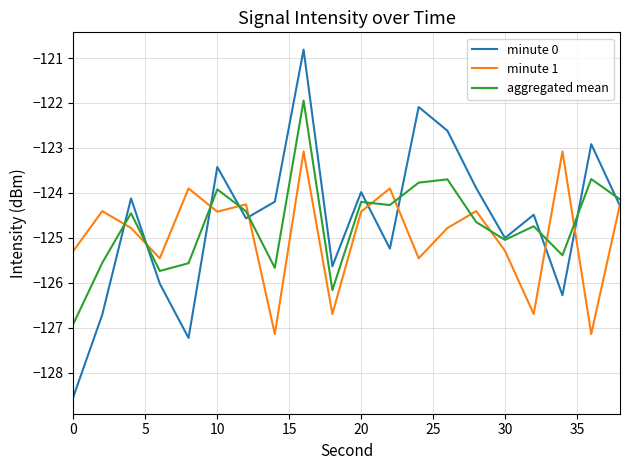

Which series has the widest spread of values?

minute 0